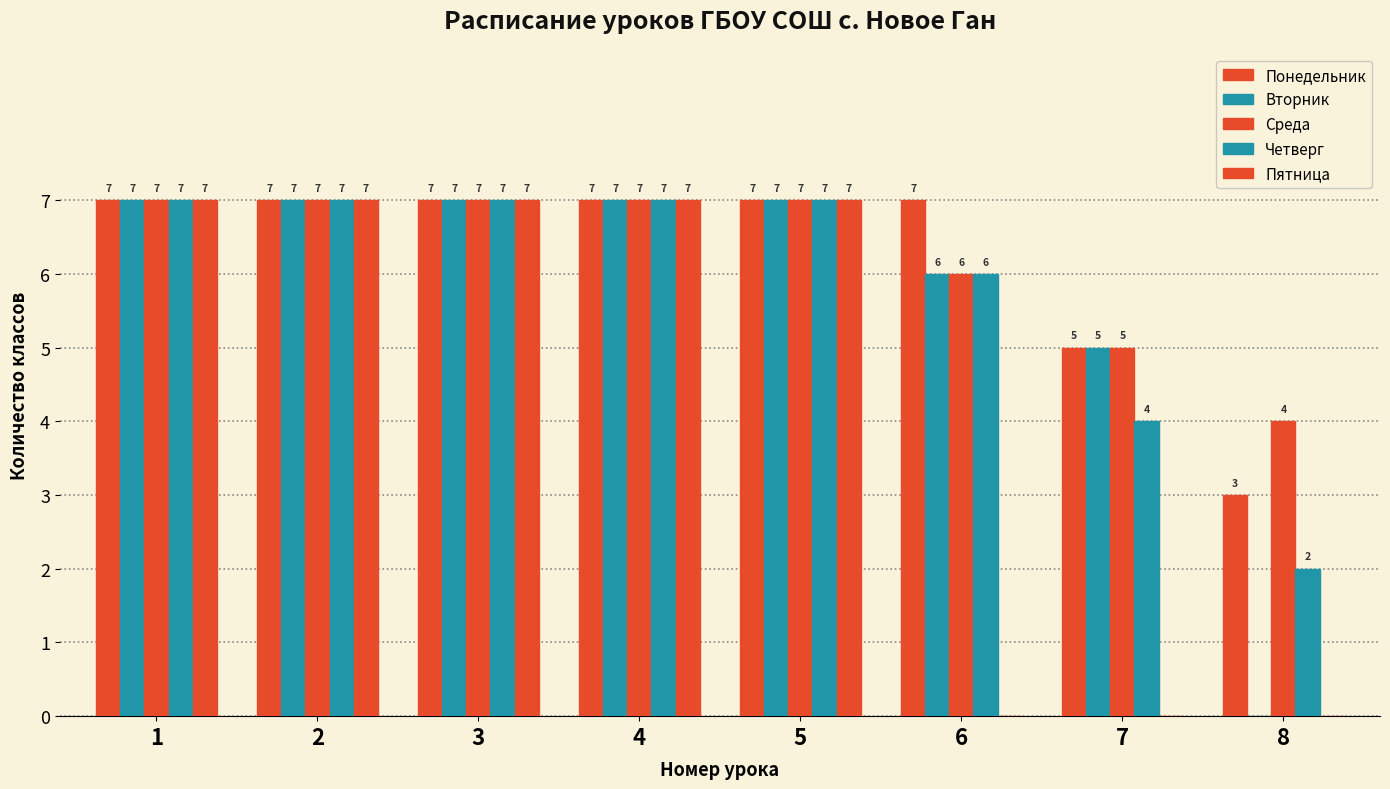

Are the bars horizontal?

No